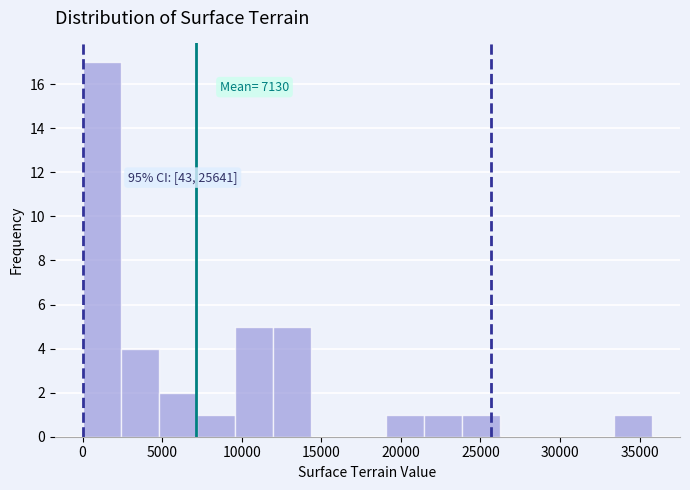

Which range on the x-axis has the tallest bar?

0 to 2500